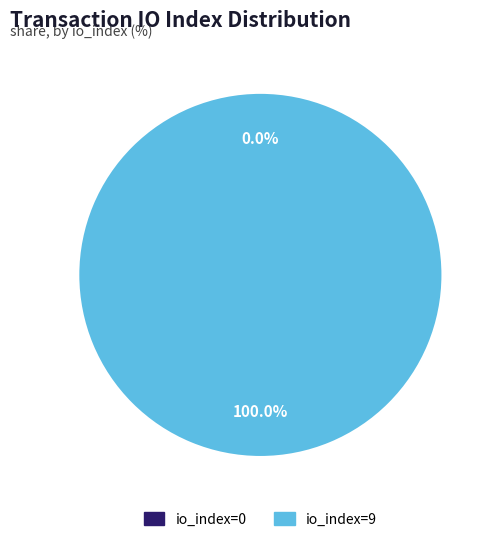

Which category has the biggest portion of the pie?

io_index=9